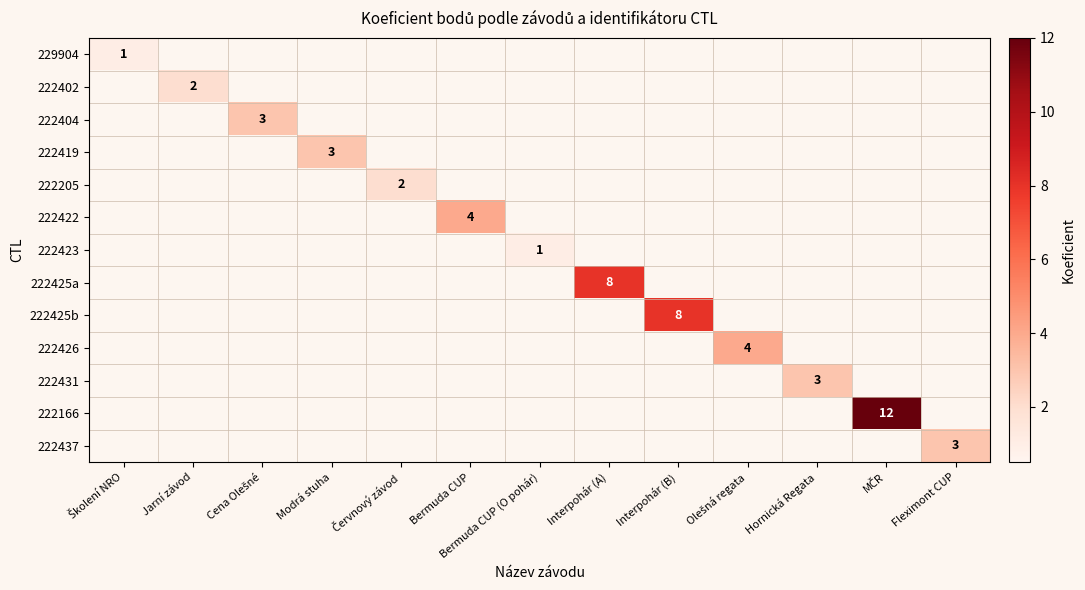

How many values in 222205 are above zero?

1